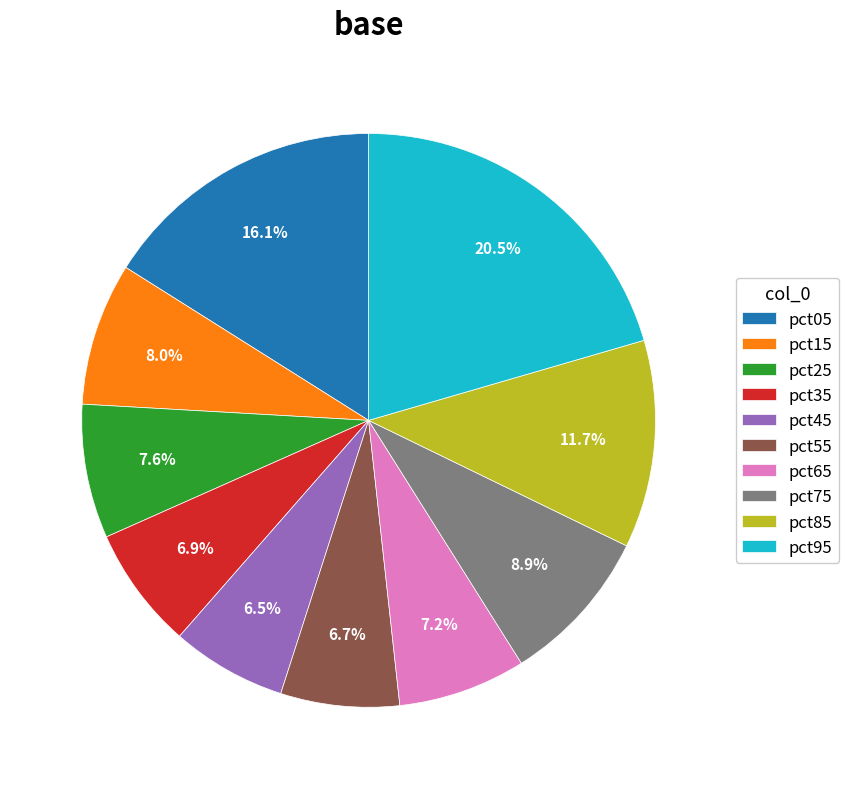

What percentage is NOT represented by pct15?

92.0%